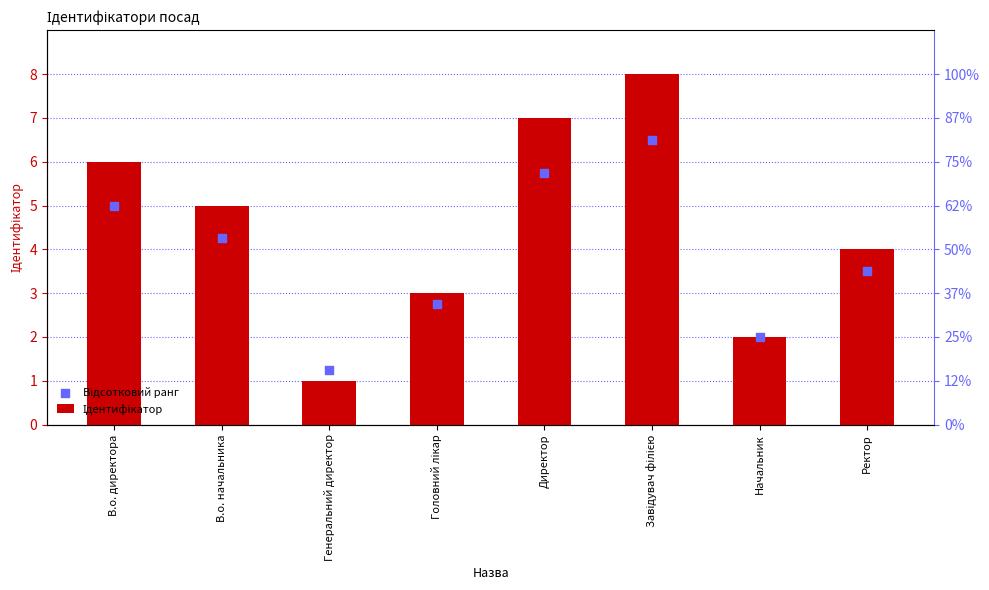

At which category is the sum across all series the highest?

Завідувач філією